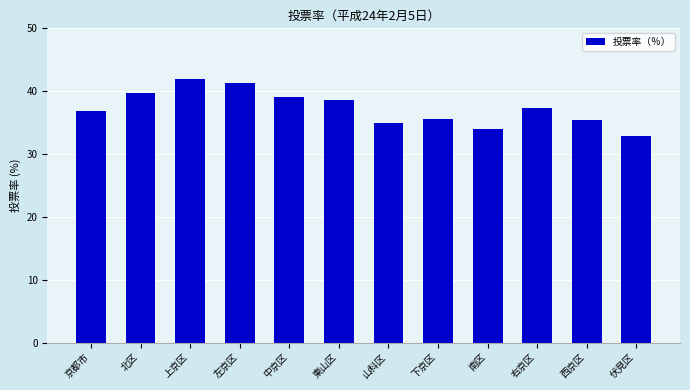

How many values are below 37?

6